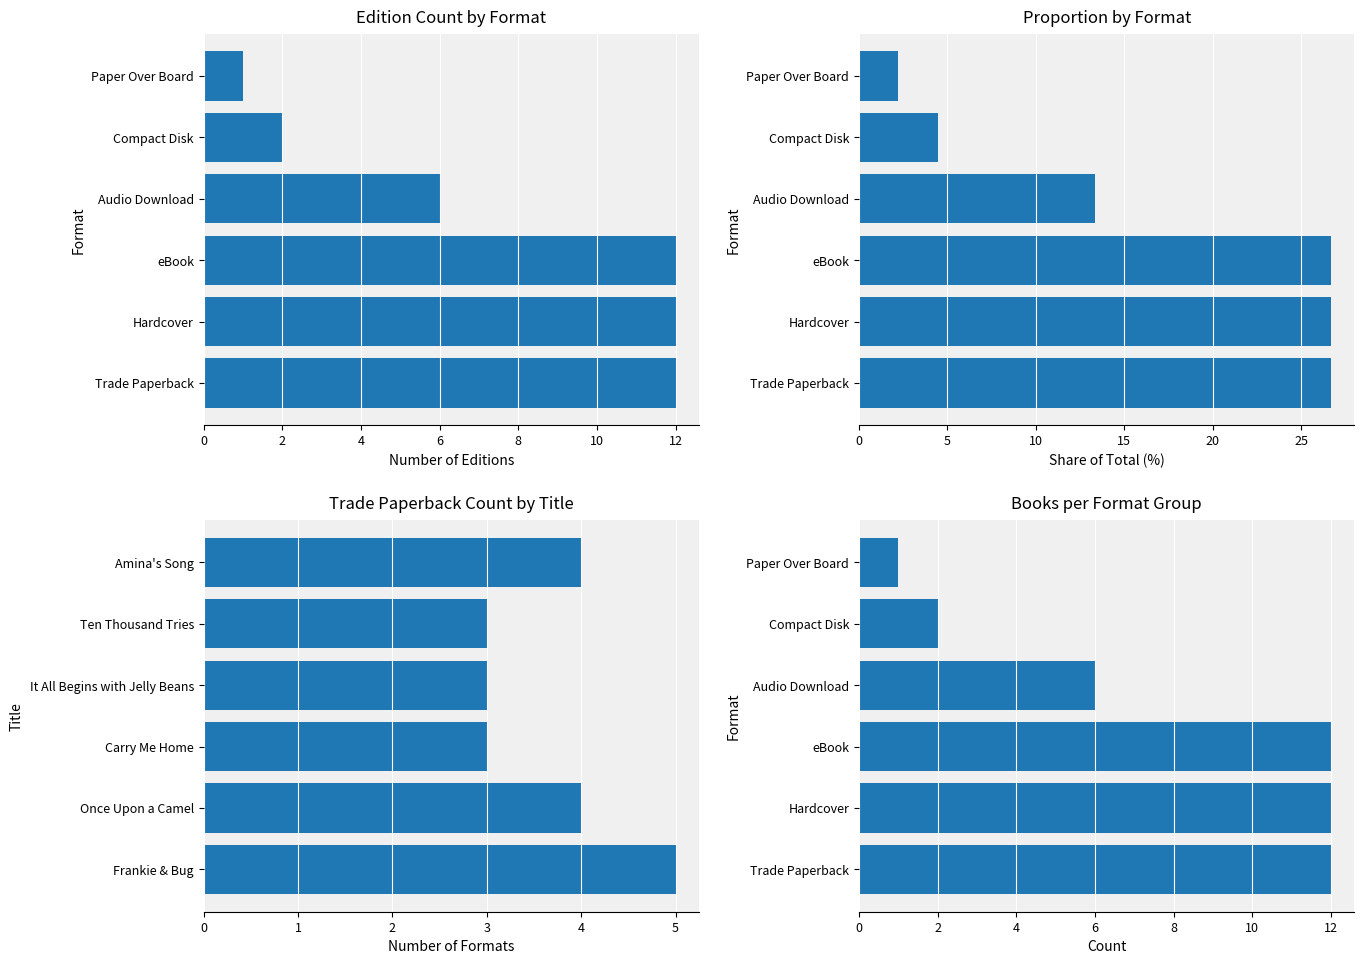

The value of Trade Paperback Count by Title at Once Upon a Camel is 4.0. True or false?

True